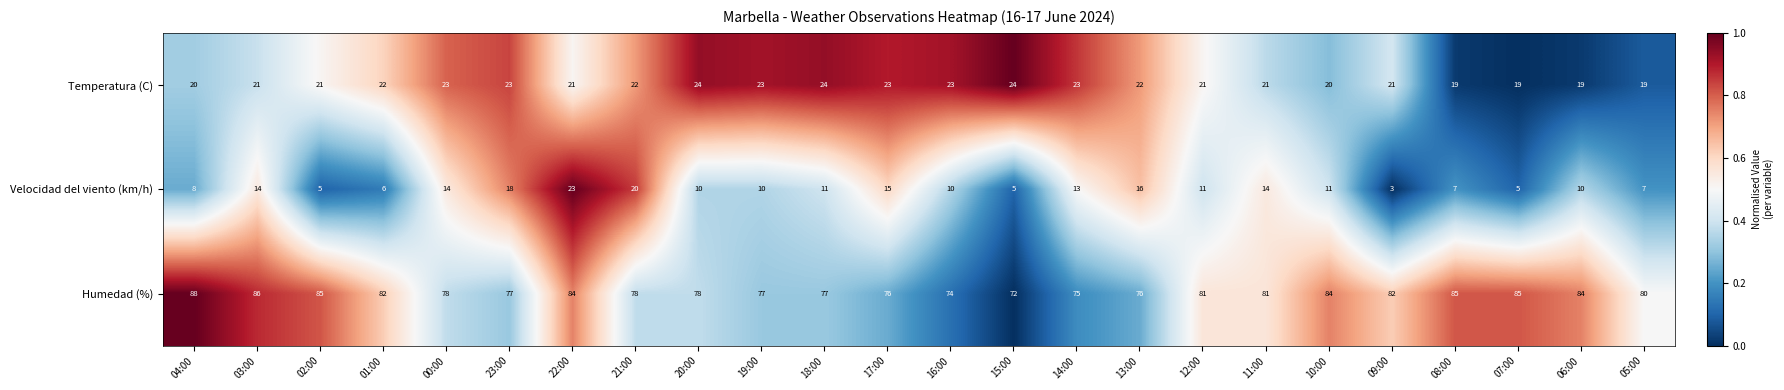

True or false: Humedad (%) has a value of 37 at 22:00.

False